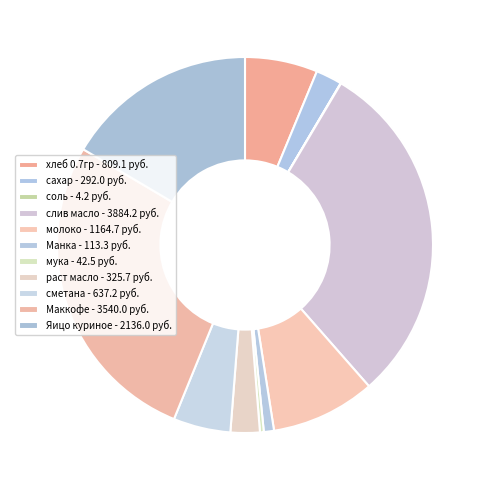

What is the smallest slice in the pie chart?

соль